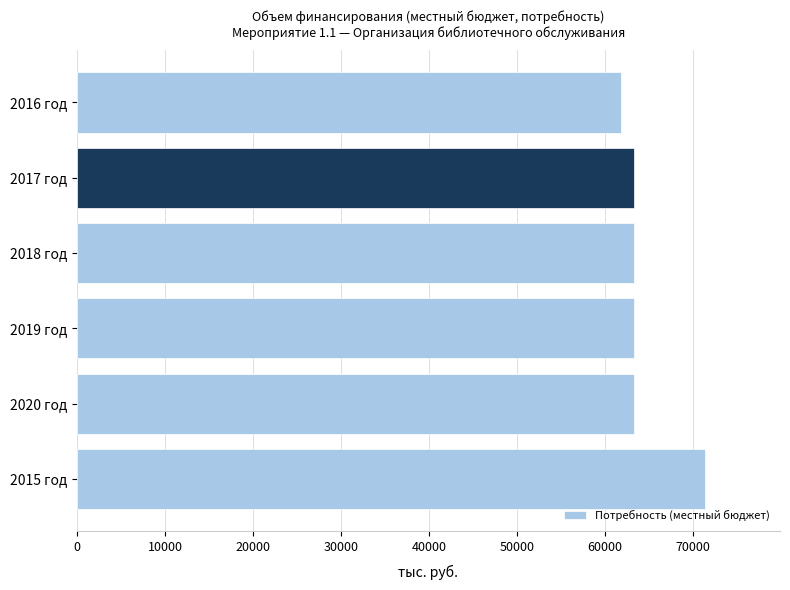

What is the difference between the maximum and minimum values?

9552.2